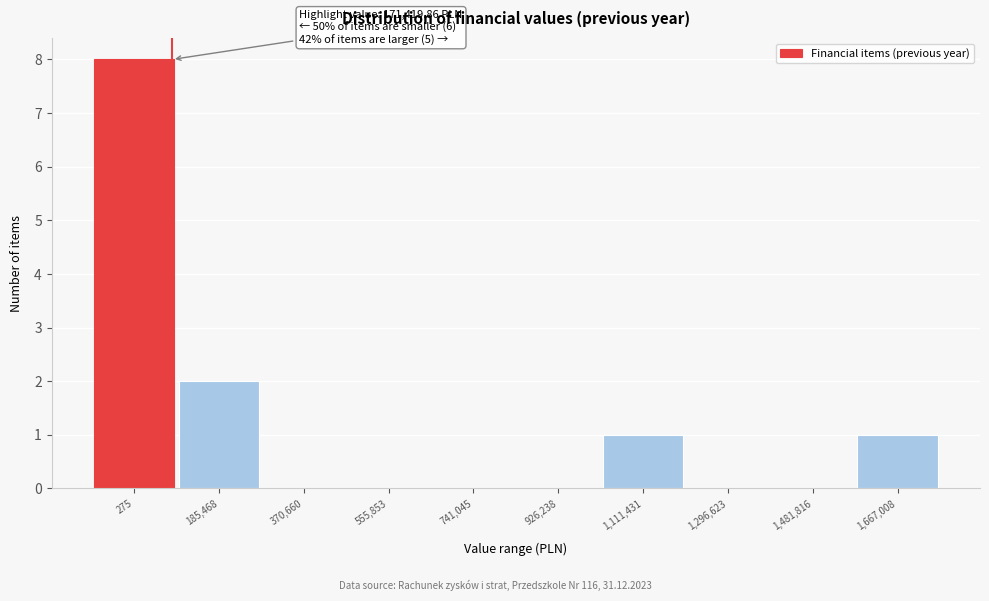

Reading left to right, extract all data points from this chart.

275=8	185,468=2	370,660=0	555,853=0	741,045=0	926,238=0	1,111,431=1	1,296,623=0	1,481,816=0	1,667,008=1